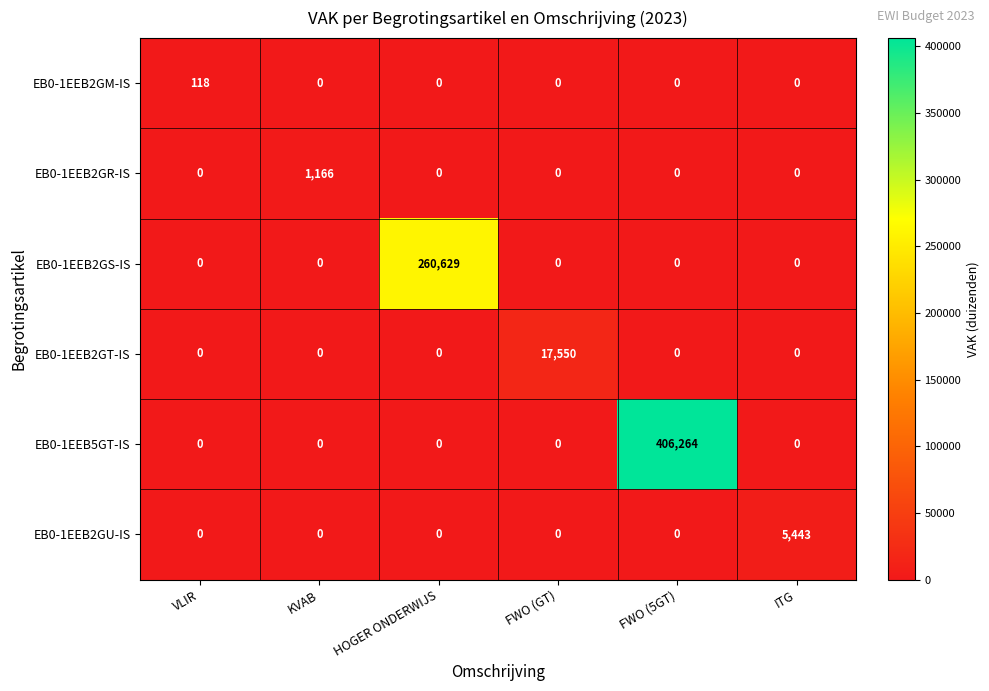

List the series in order of their peak value, highest first.

EB0-1EEB5GT-IS, EB0-1EEB2GS-IS, EB0-1EEB2GT-IS, EB0-1EEB2GU-IS, EB0-1EEB2GR-IS, EB0-1EEB2GM-IS